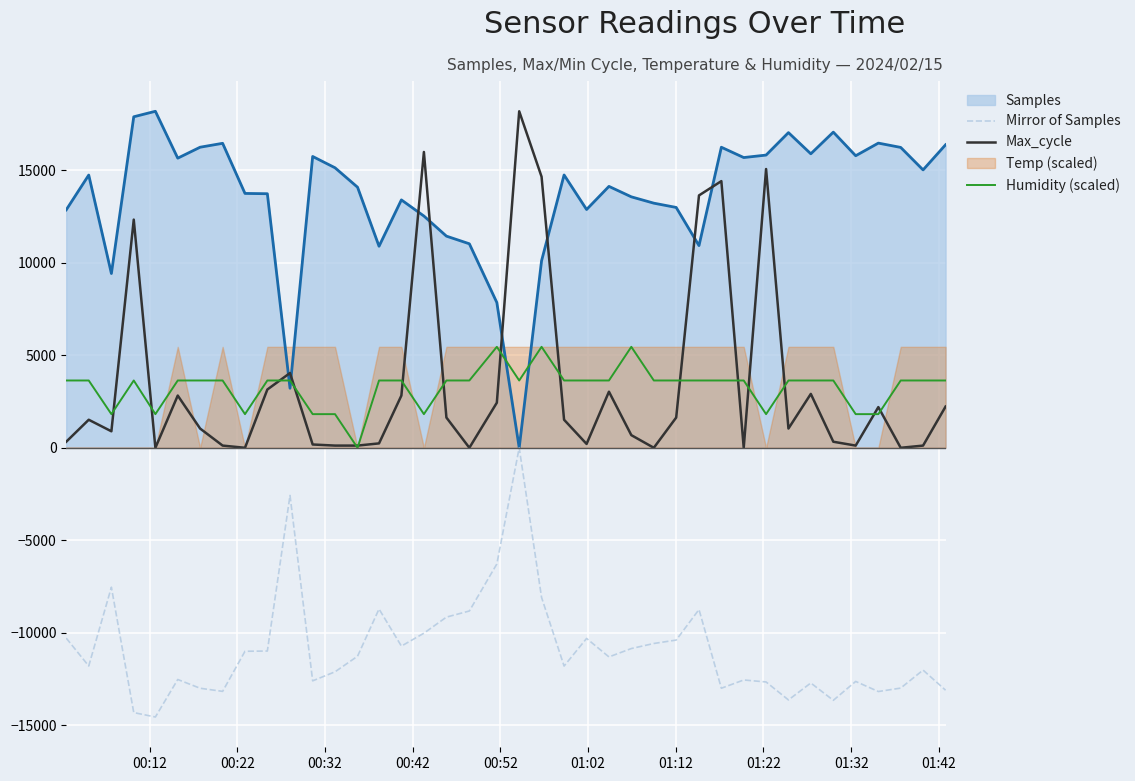

True or false: Mirror of Samples has more than 1 points higher than both neighbors.

True